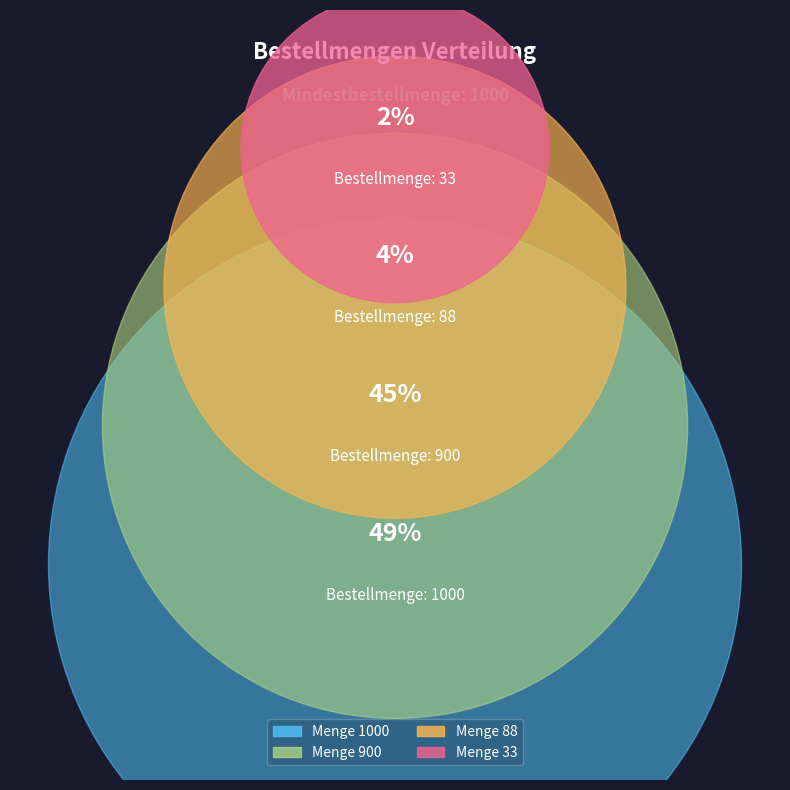

What is the largest slice in the pie chart?

1000